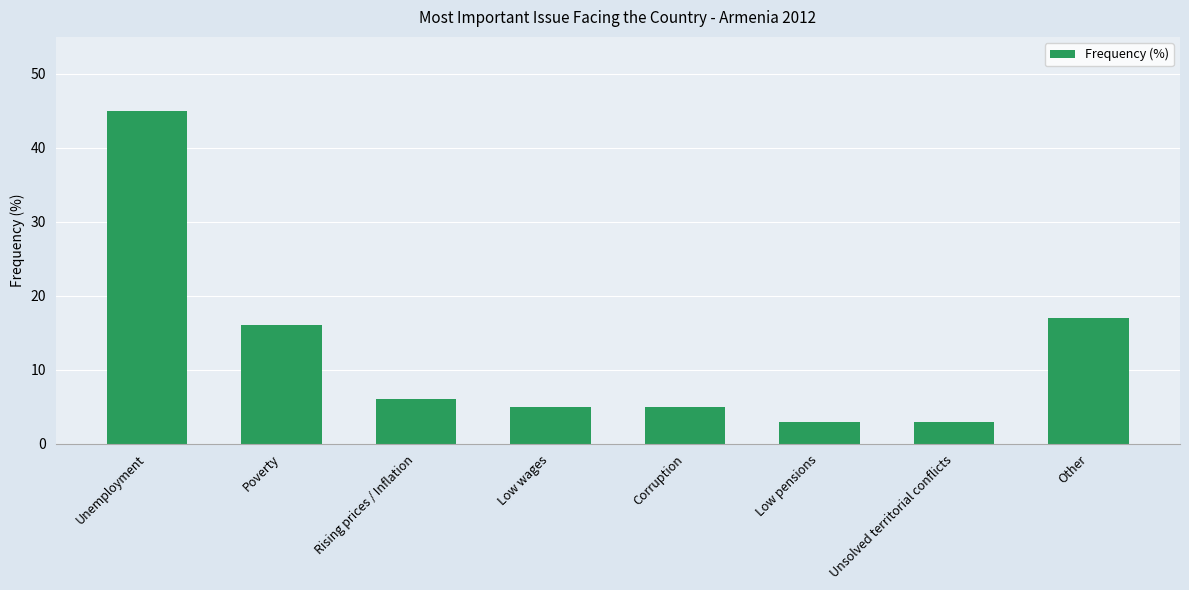

At which category does the chart reach its peak across all series?

Unemployment